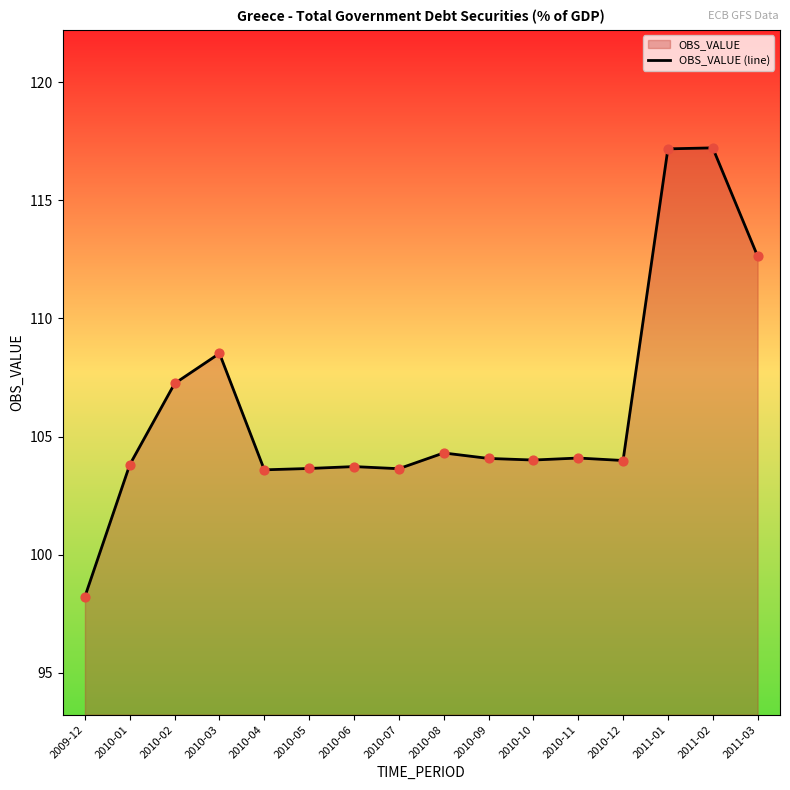

Which has a higher value, 2010-12 or 2010-10?

2010-10